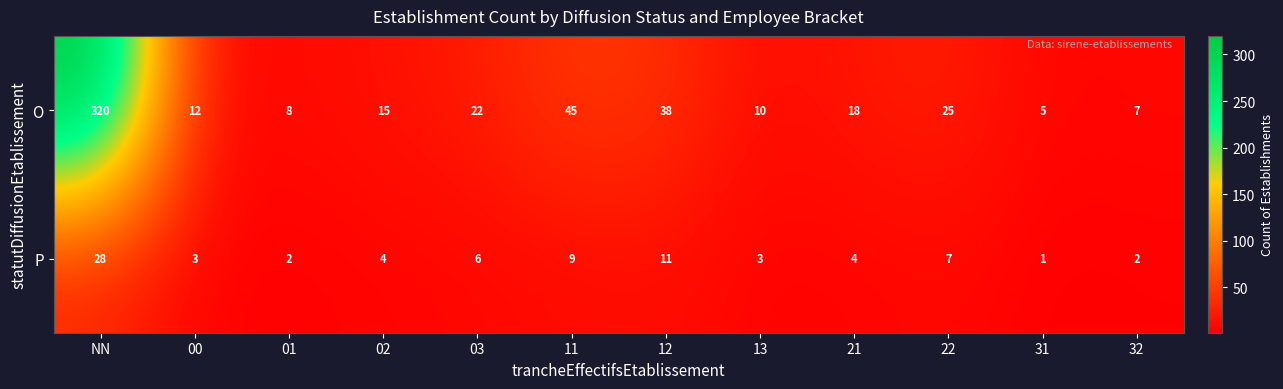

Between 01 and 32, which series saw the biggest shift?

O